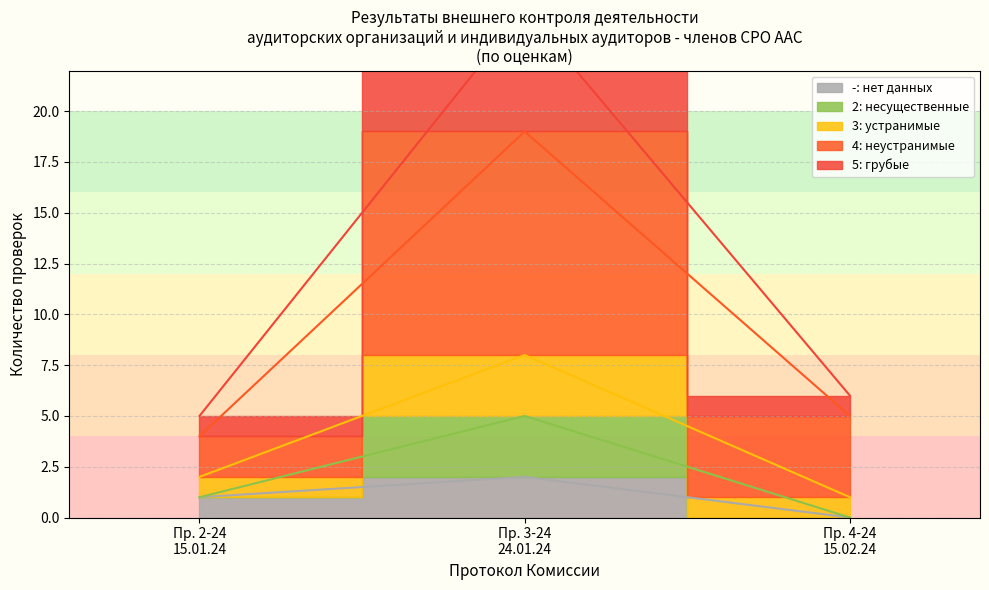

True or false: плановая and внеплановая intersect in this chart.

False